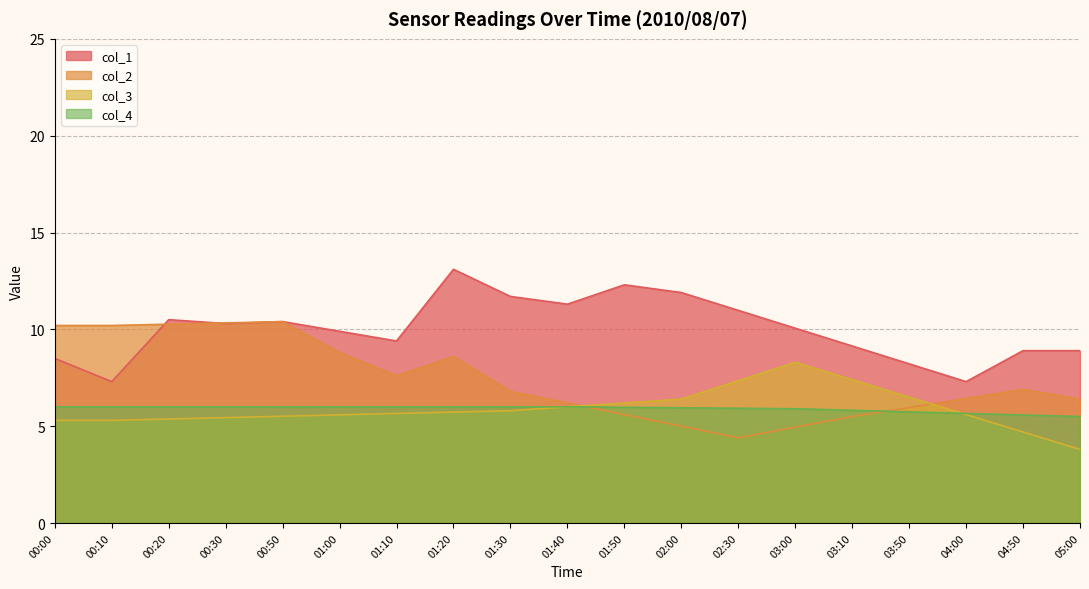

What is the approximate value of col_1 at 01:00?

9.9